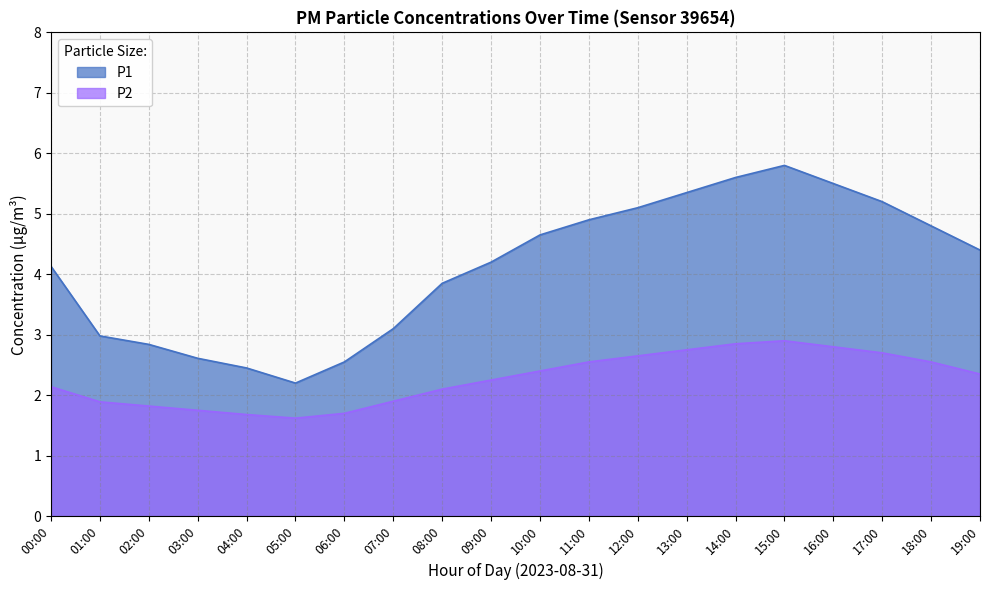

How many interior local peaks does the P1 series have?

1